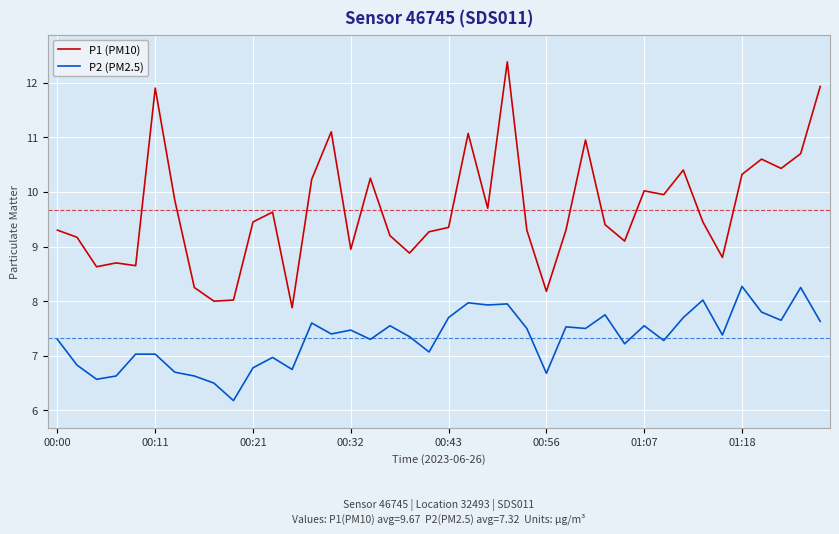

What are all the series names shown in the legend?

P1 (PM10), P2 (PM2.5)